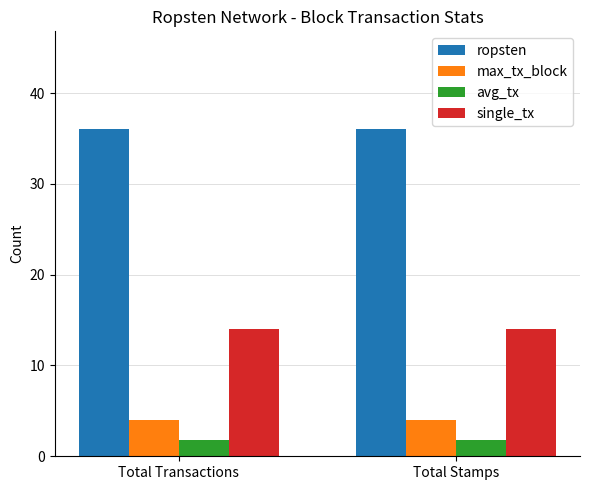

How many bars are there in each group?

4